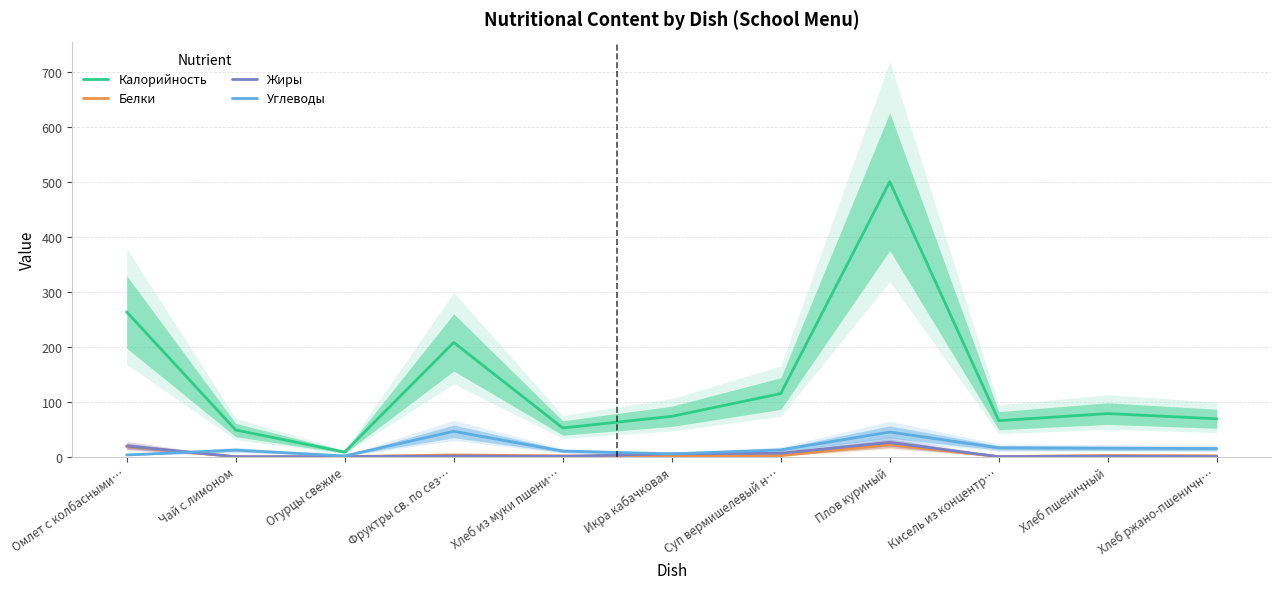

What is the difference between the highest and lowest values at Хлеб ржано-пшеничн…?

68.7